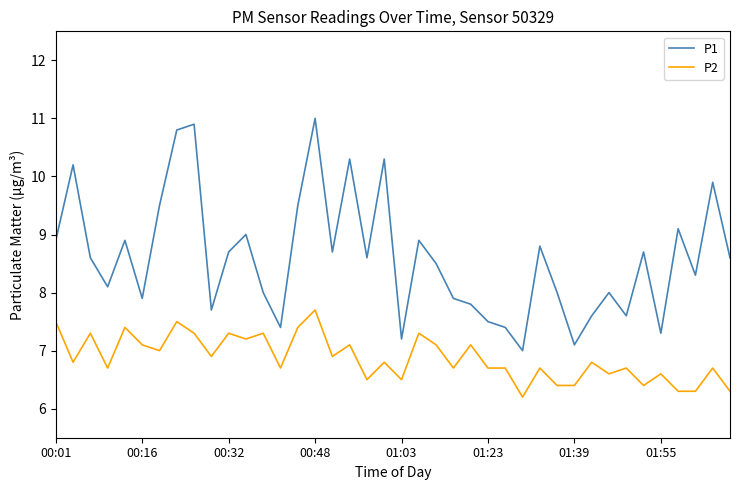

True or false: P2 and P1 cross at least once.

False